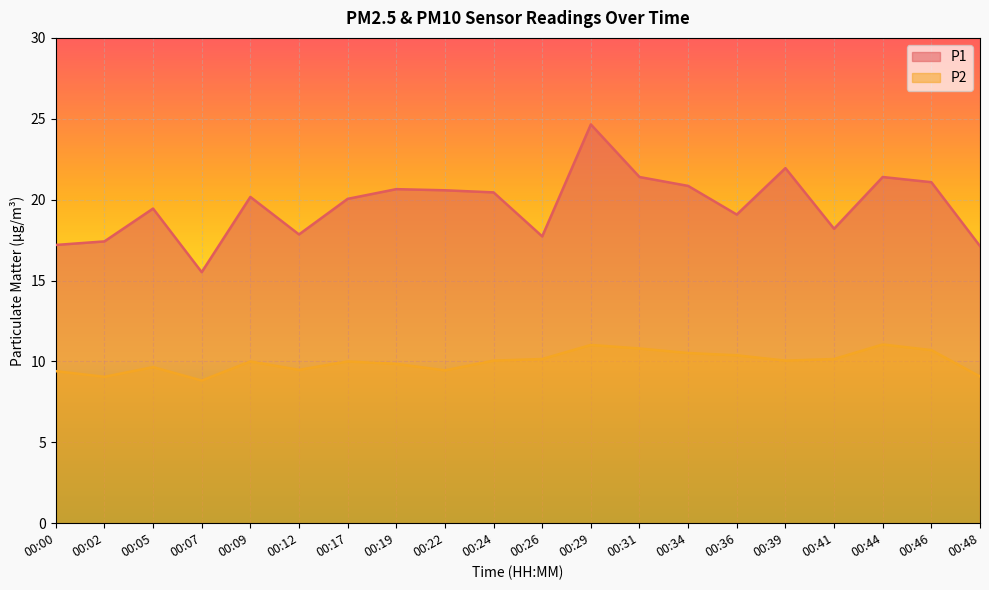

List the series in order of their overall mean, lowest first.

P2, P1